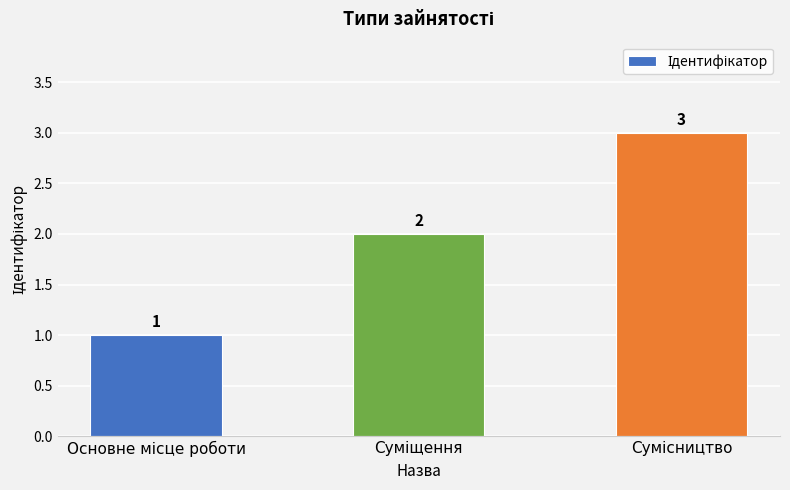

What is the value of the 3rd bar from the left?

3